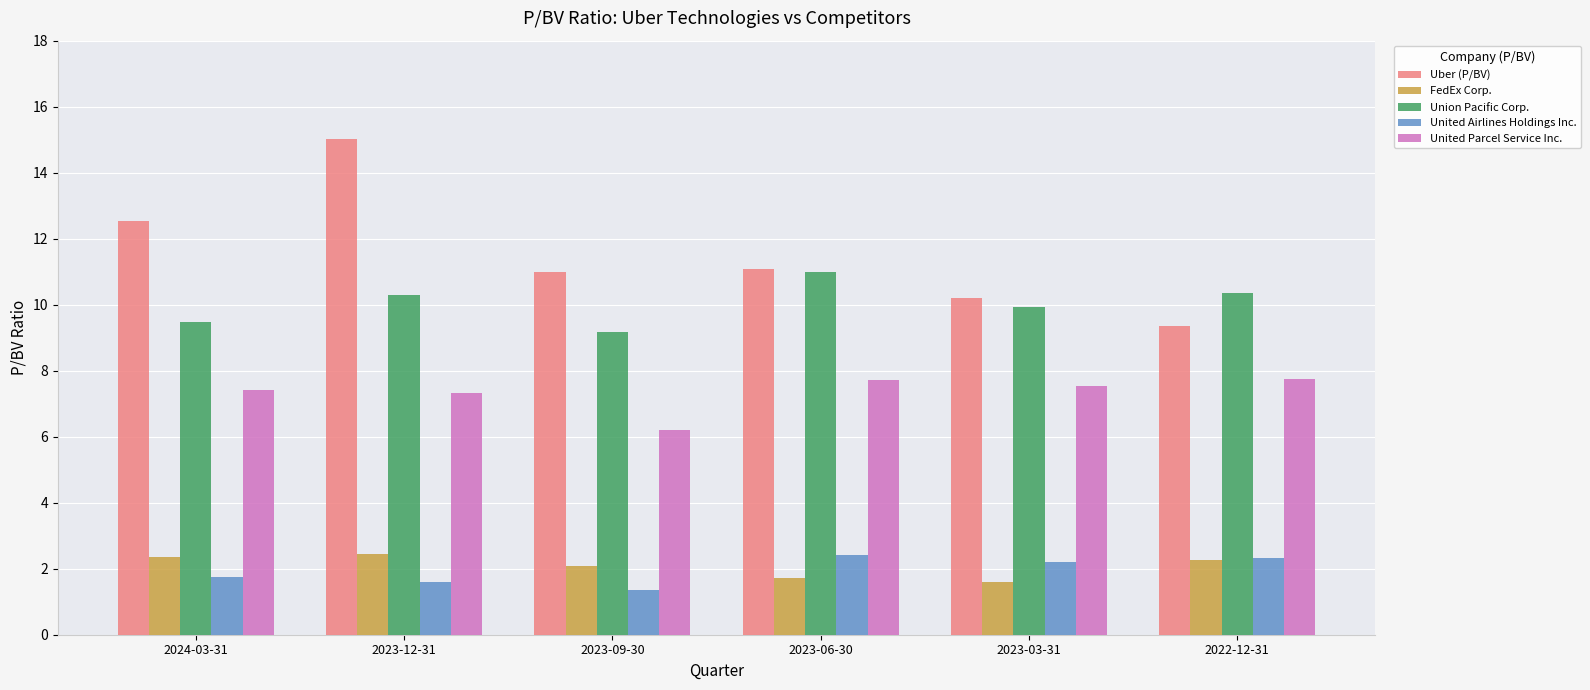

What is the smallest value displayed?

1.3